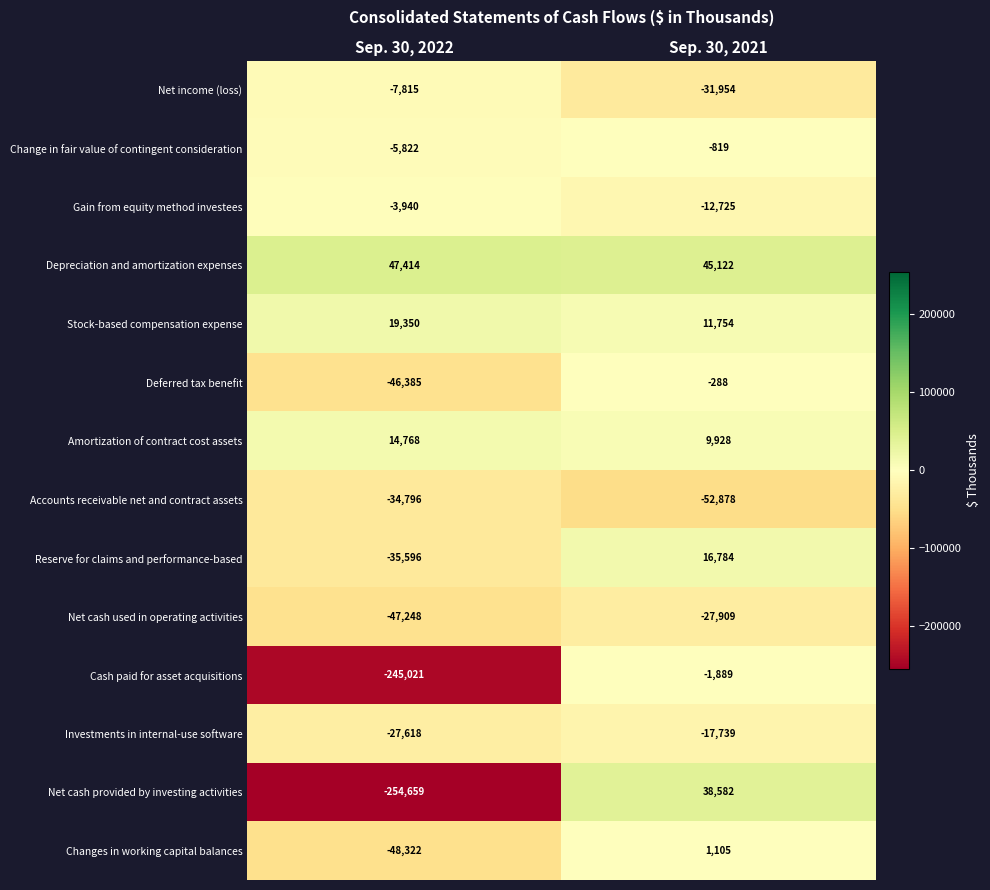

How many series are shown in this chart?

14